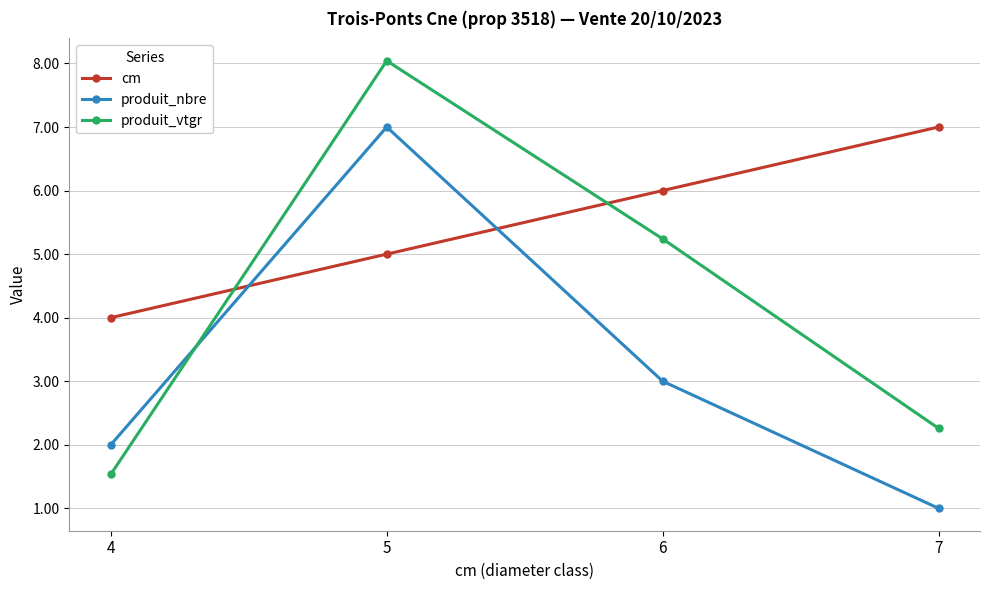

Does the chart have visible grid lines?

Yes